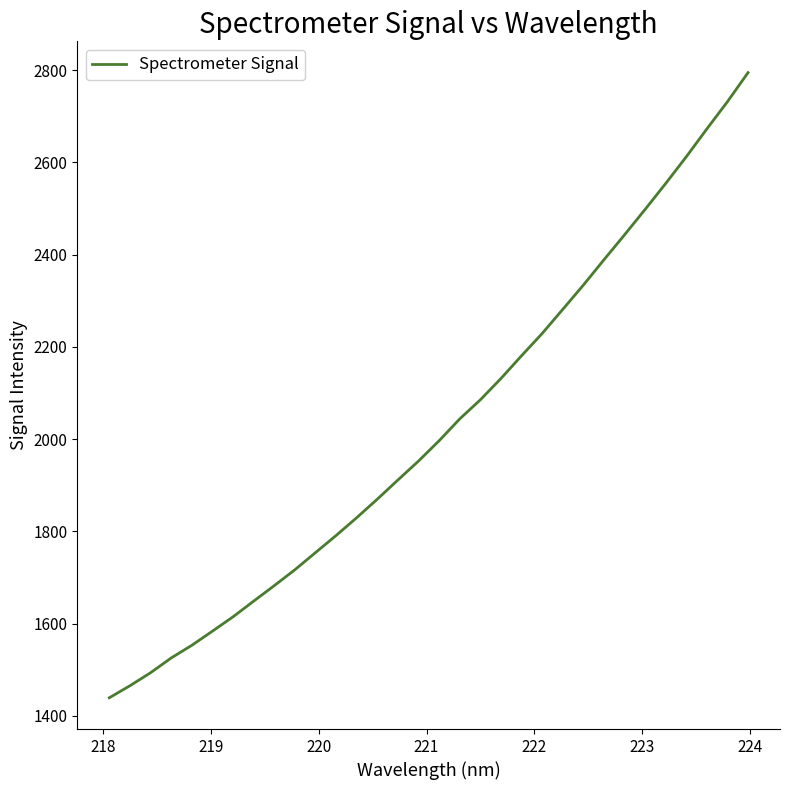

What is the difference between the maximum and minimum values?

1355.5